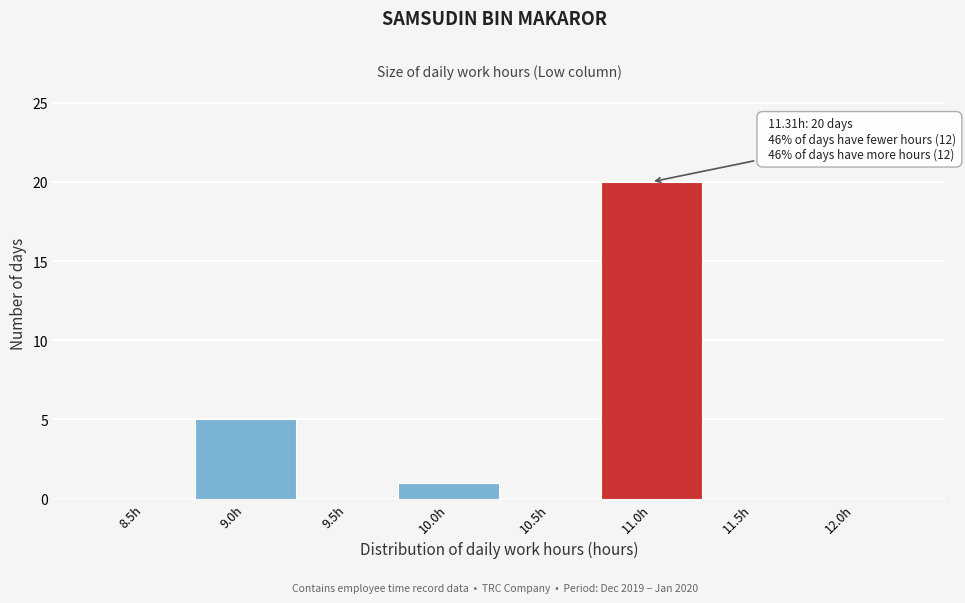

Reading right to left, list all the values displayed in this chart.

12.0h=0	11.5h=0	11.0h=20	10.5h=0	10.0h=1	9.5h=0	9.0h=5	8.5h=0